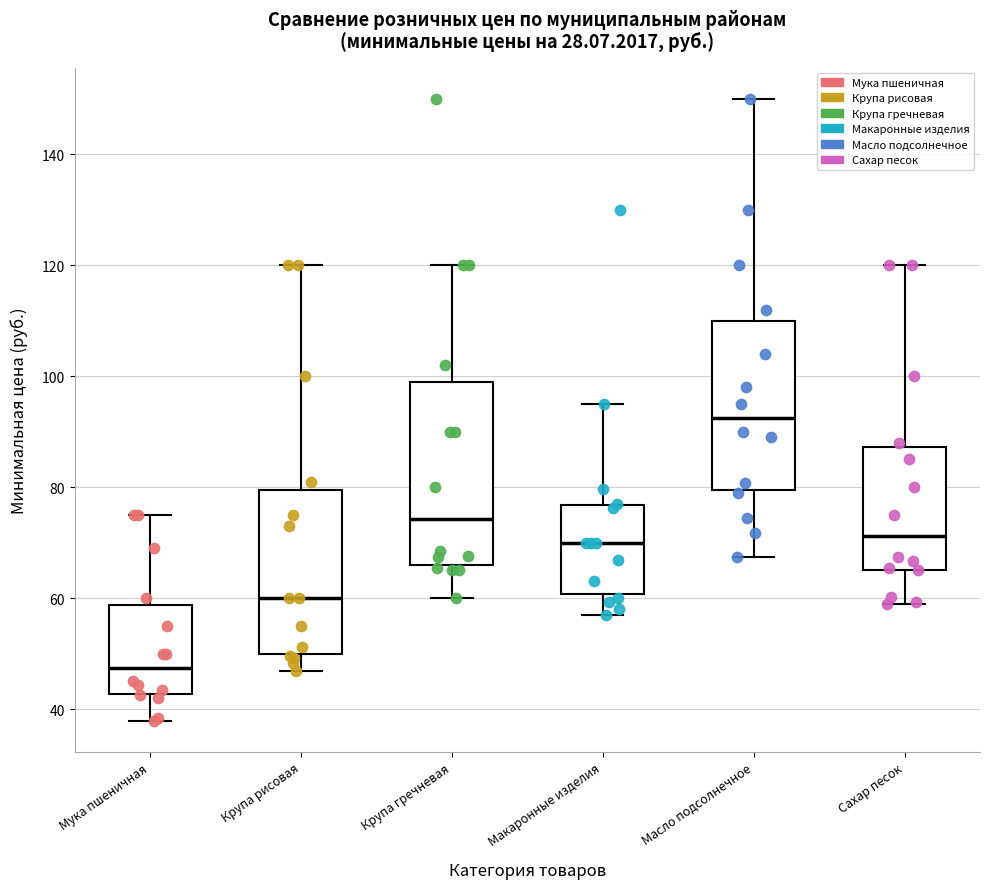

Where does the upper whisker of the box for Масло подсолнечное end on the y-axis? The values are not printed on the chart, so give them approximately, as read against the axis.

150